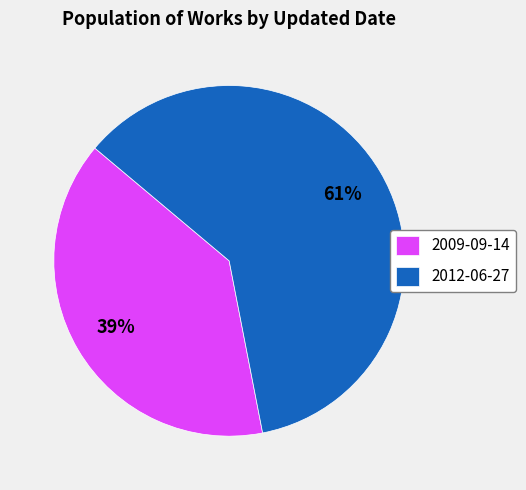

Do 2009-09-14 and 2012-06-27 together represent more than half of the pie?

Yes